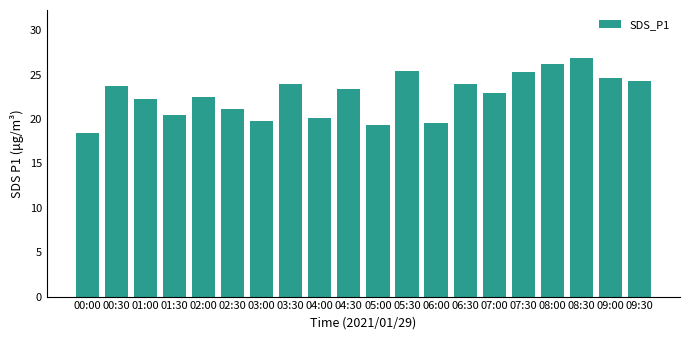

The chart shows a value of 8.3 at 02:30. True or false?

False